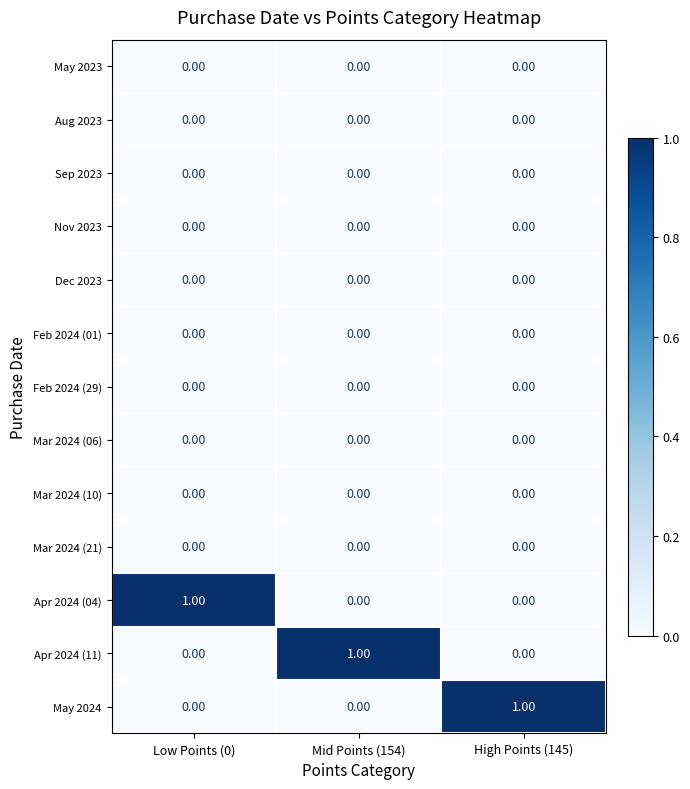

At how many categories does at least one series exceed 0?

3